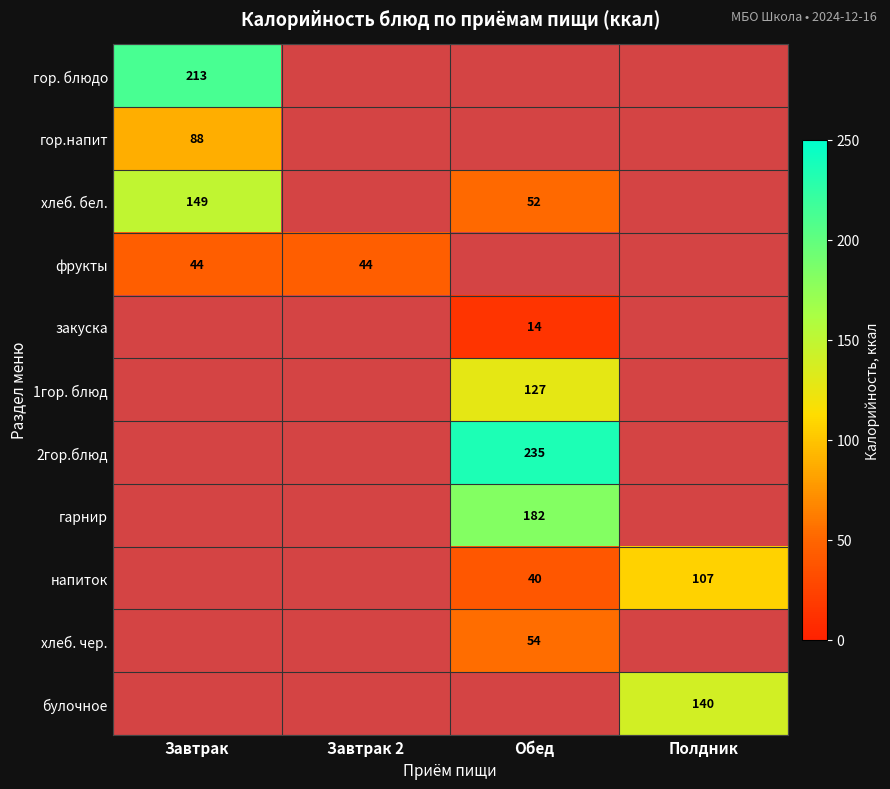

Is it true that булочное equals 140.0 at Полдник?

True